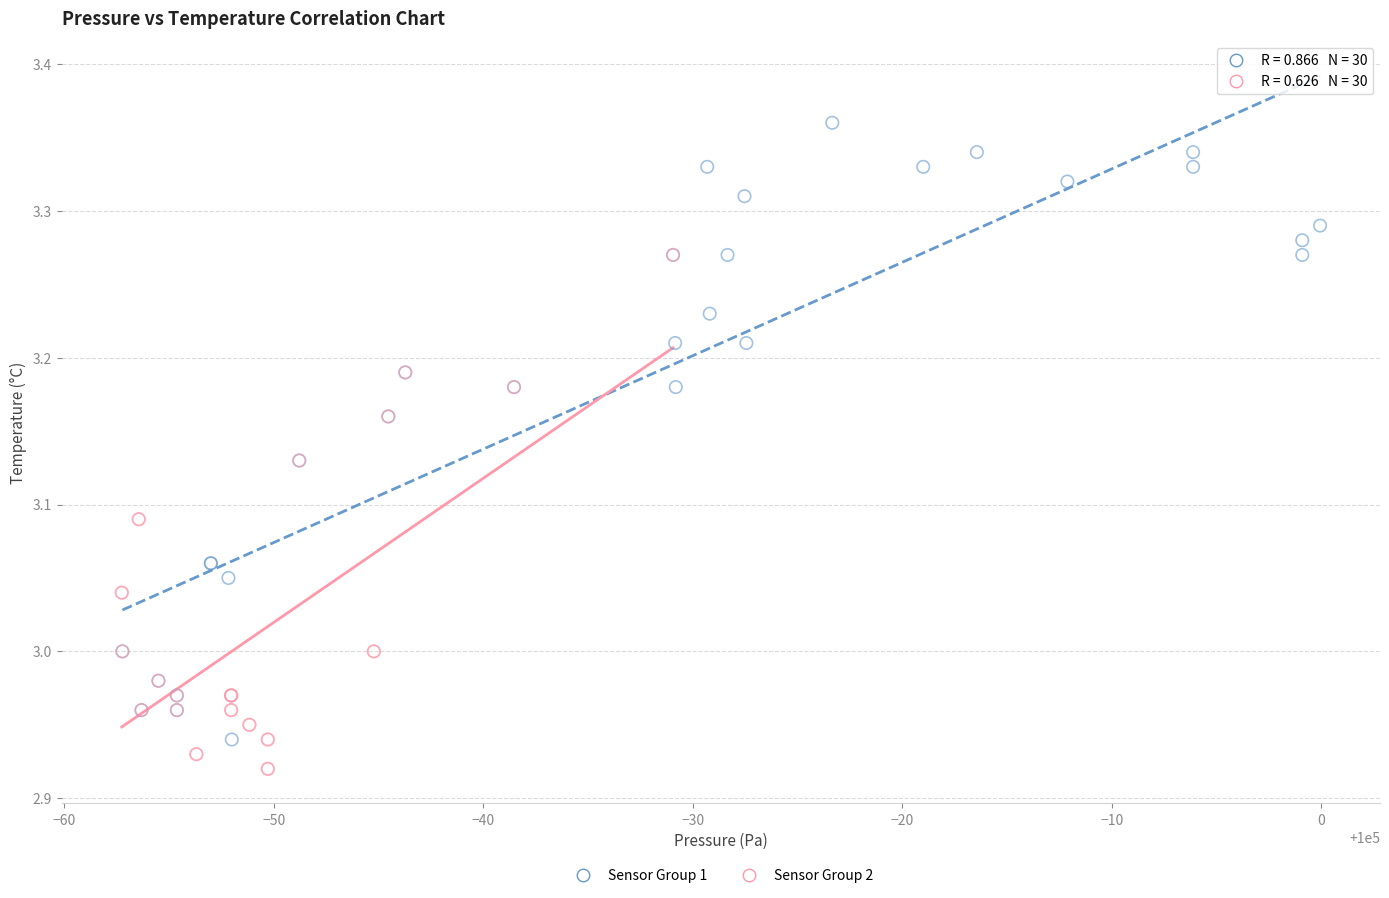

Which series has the largest Y range (max minus min)?

Sensor Group 1